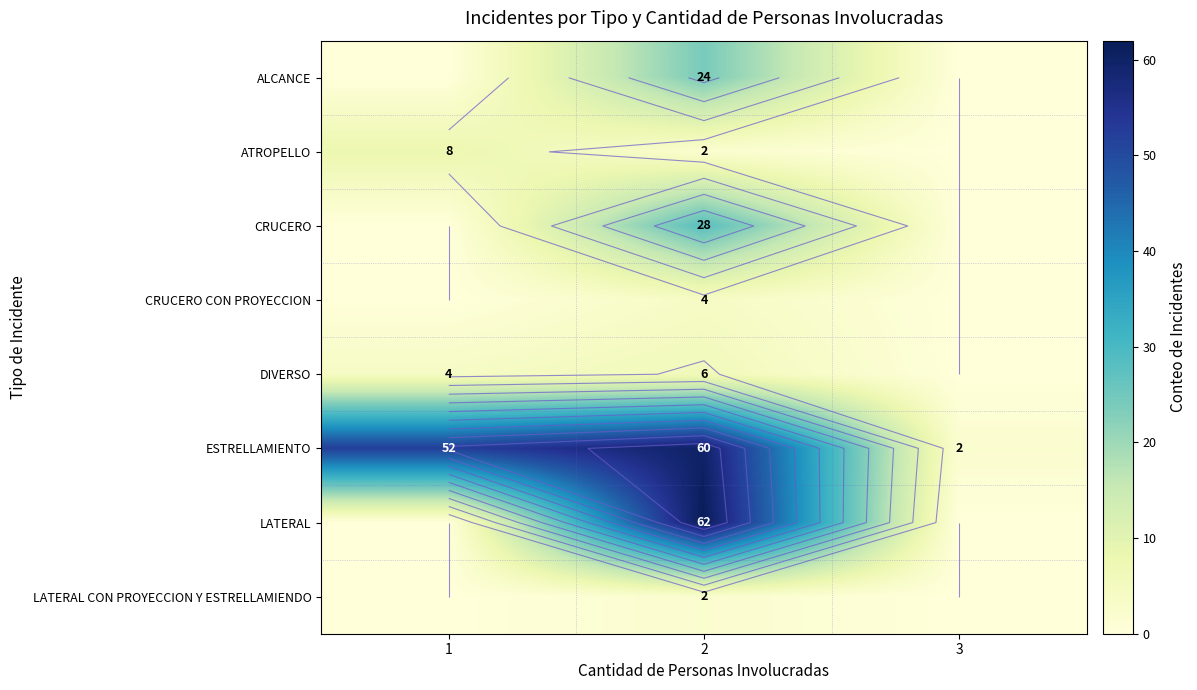

Between 3 and 2, which is larger?

2